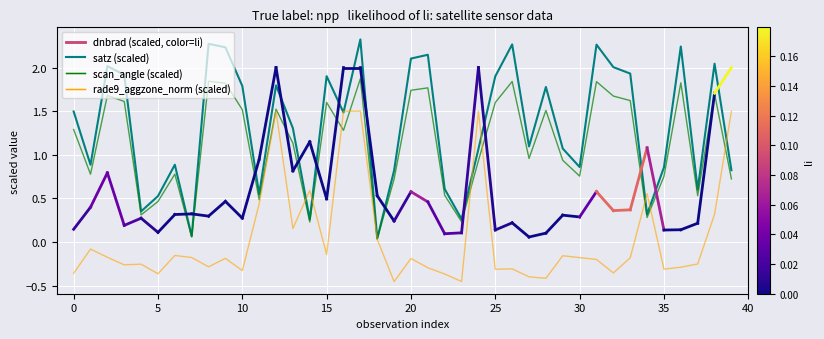

Which series has the widest spread of values?

satz (scaled)